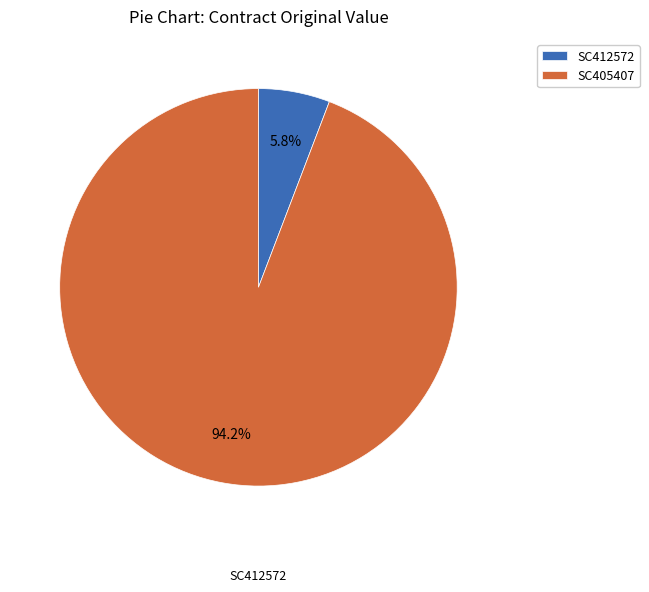

To the nearest percent, what percentage of the pie is SC412572?

6%